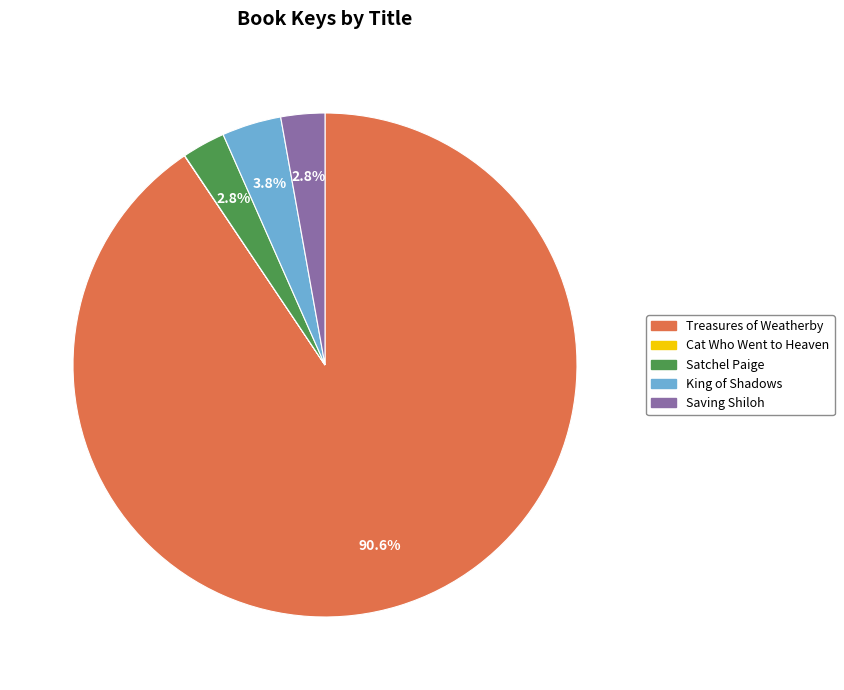

Is there a majority slice in this chart?

Yes